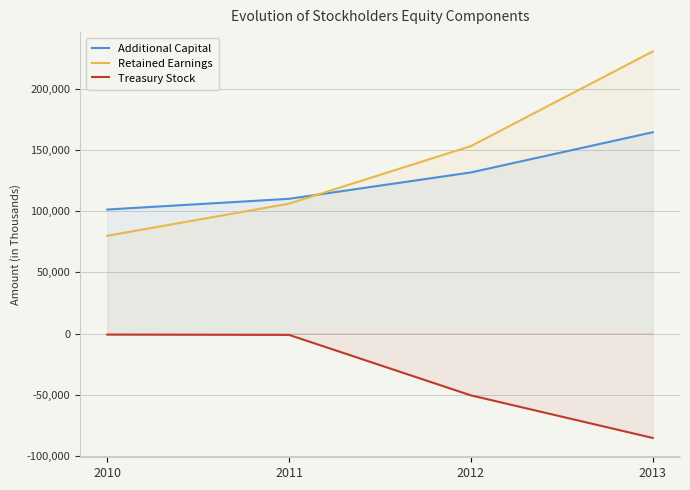

At which category is the sum across all series the highest?

2013